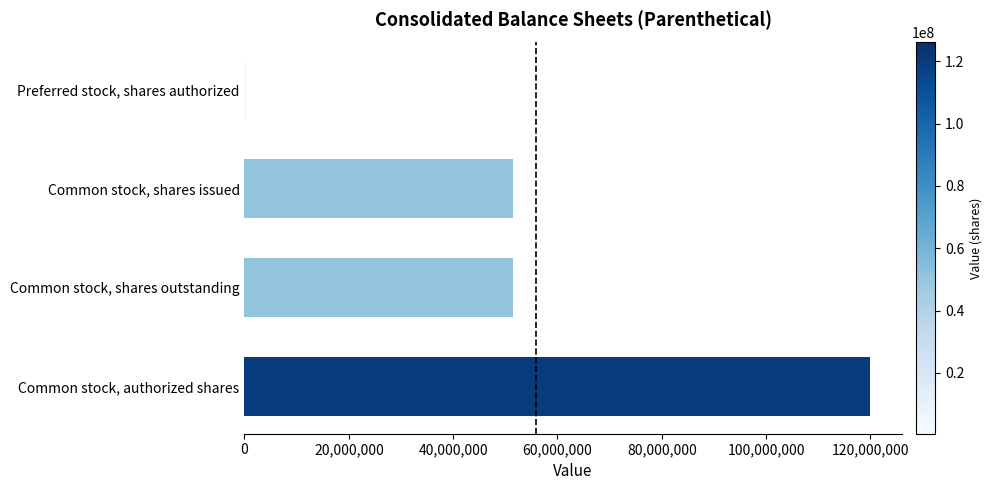

Is it true that the value at Common stock, shares outstanding is 51420150?

True